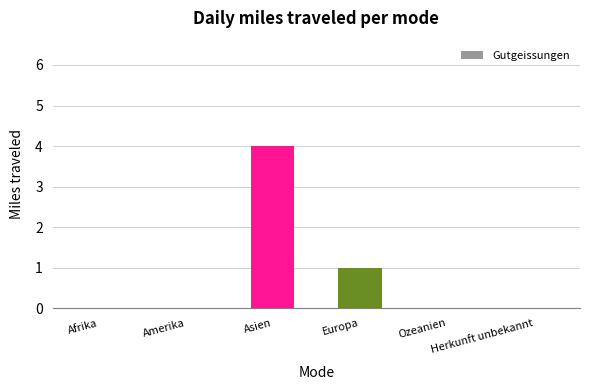

True or false: the data shows 3 at Ozeanien.

False